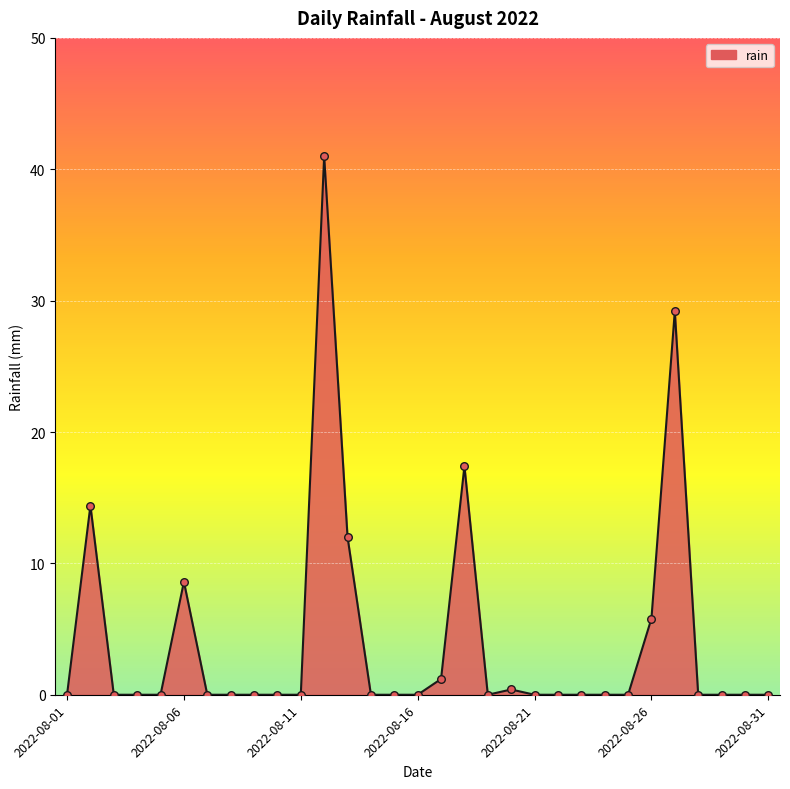

What is the difference between the maximum and minimum values?

41.0